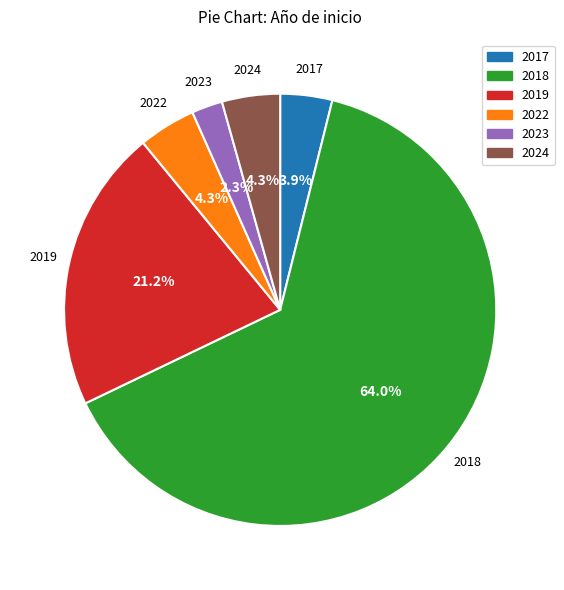

Which slice is the smallest?

2023